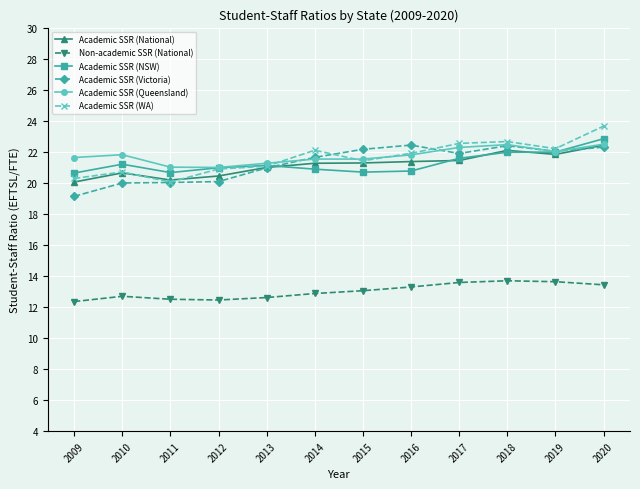

At which category is the sum across all series the highest?

2020